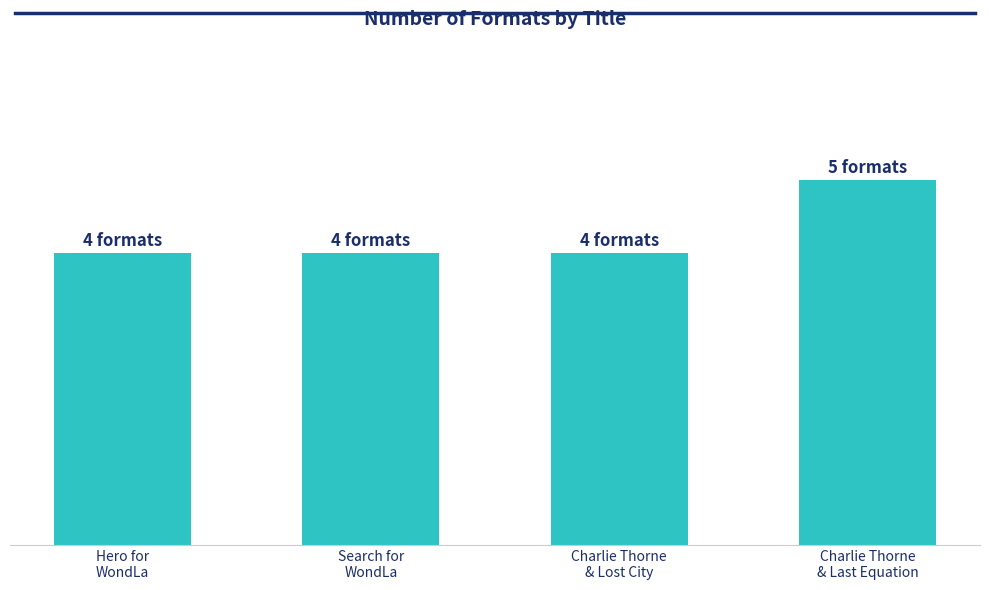

Rank the categories by value from lowest to highest.

Hero for
WondLa, Search for
WondLa, Charlie Thorne
& Lost City, Charlie Thorne
& Last Equation